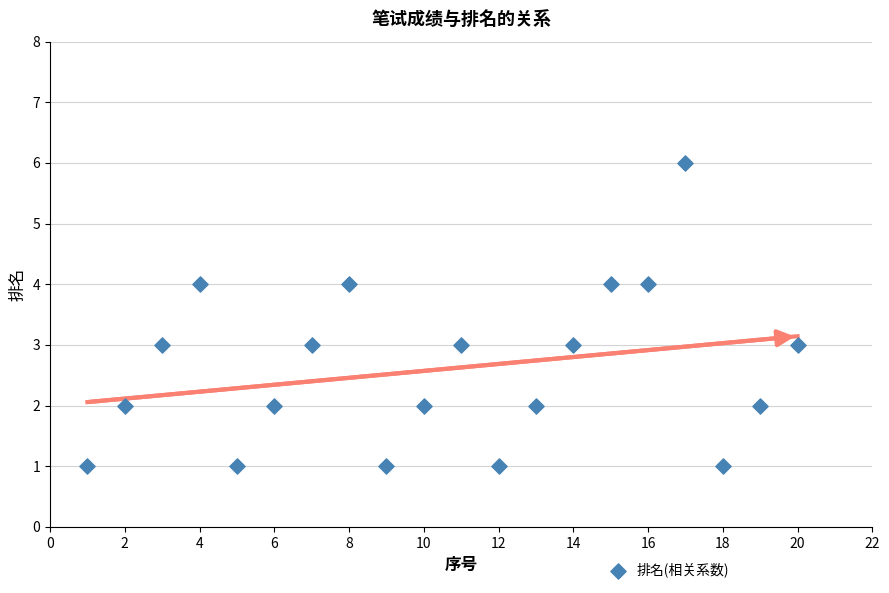

What is the range of Y values (max minus min)?

5